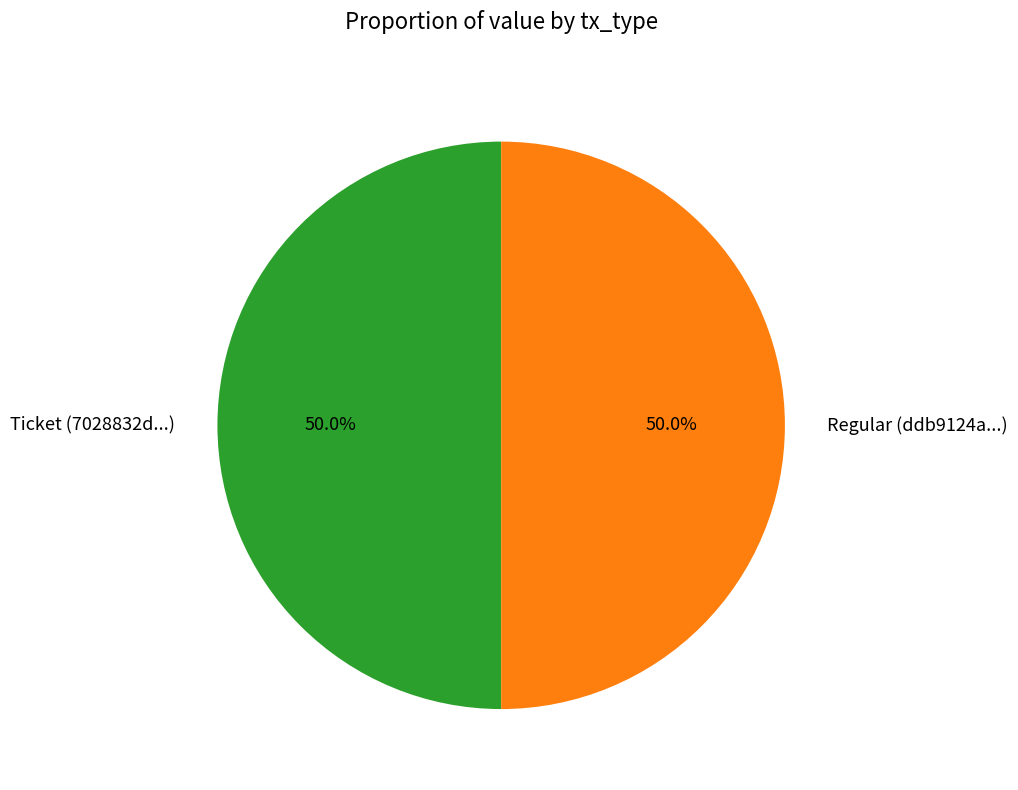

Is the sum of Ticket (7028832d...) and Regular (ddb9124a...) greater than half?

Yes